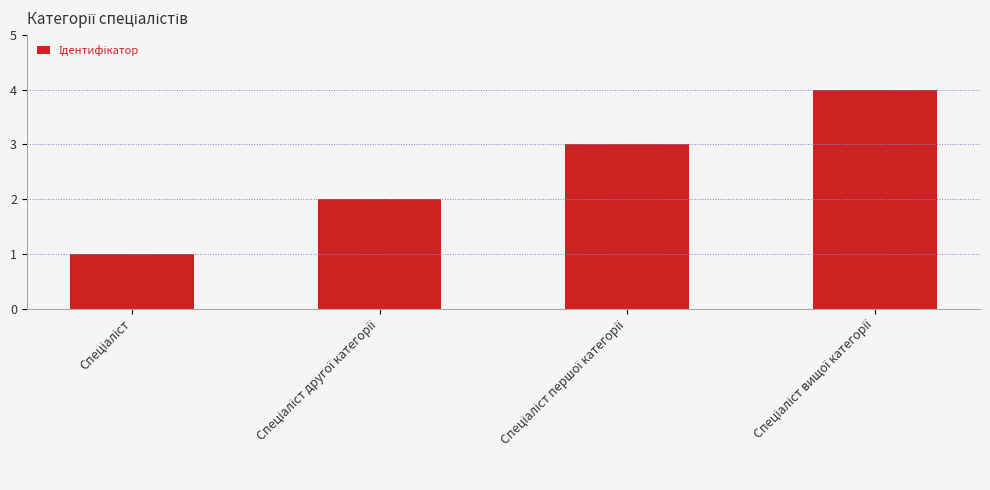

What is the greatest value displayed?

4